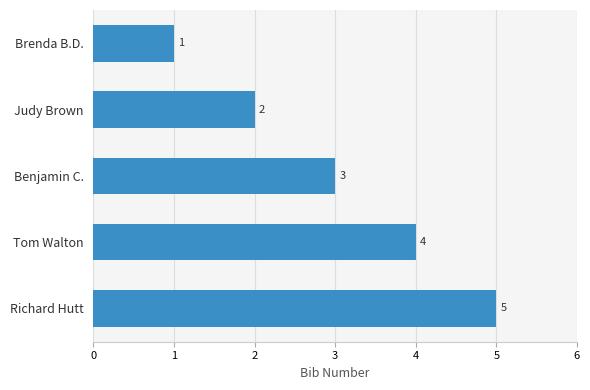

The chart shows a value of 0 at Brenda B.D.. True or false?

False